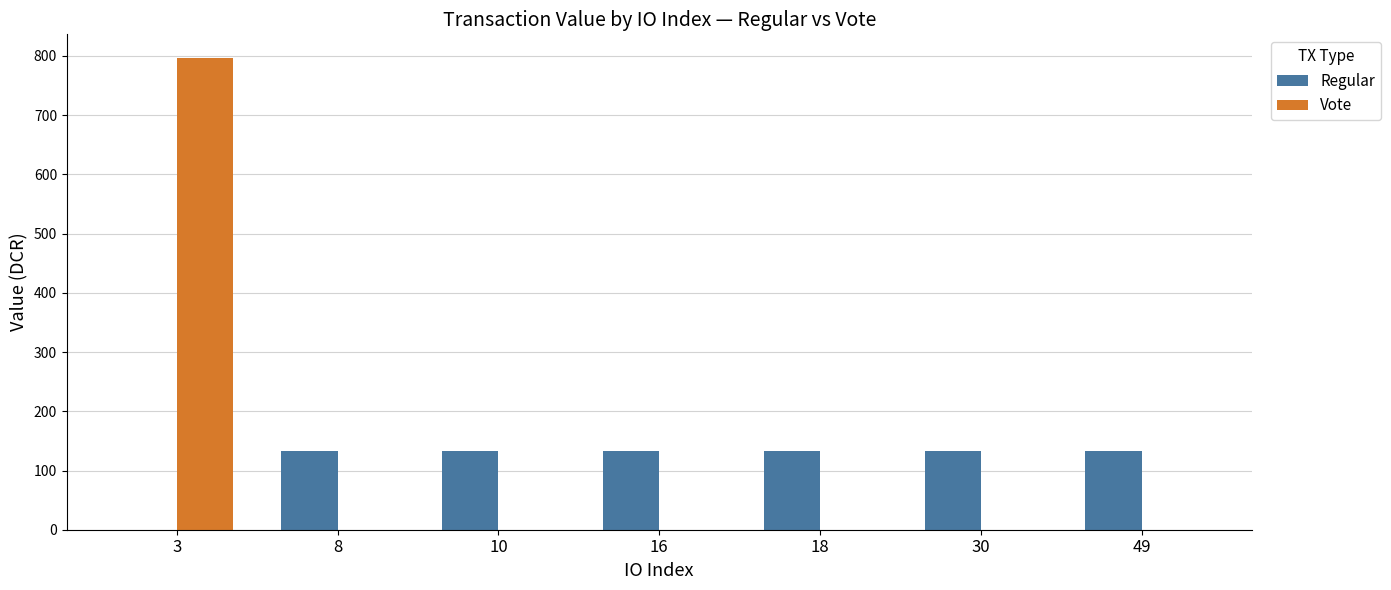

Reading left to right, transcribe all the data shown in this chart.

Regular: 0.0	132.8	132.8	132.8	132.8	132.8	132.8
Vote: 796.7	0.0	0.0	0.0	0.0	0.0	0.0